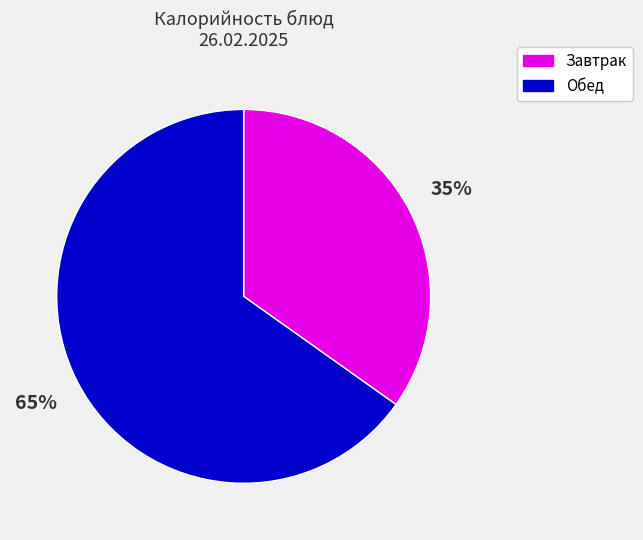

To the nearest percent, what is the average slice percentage?

50%